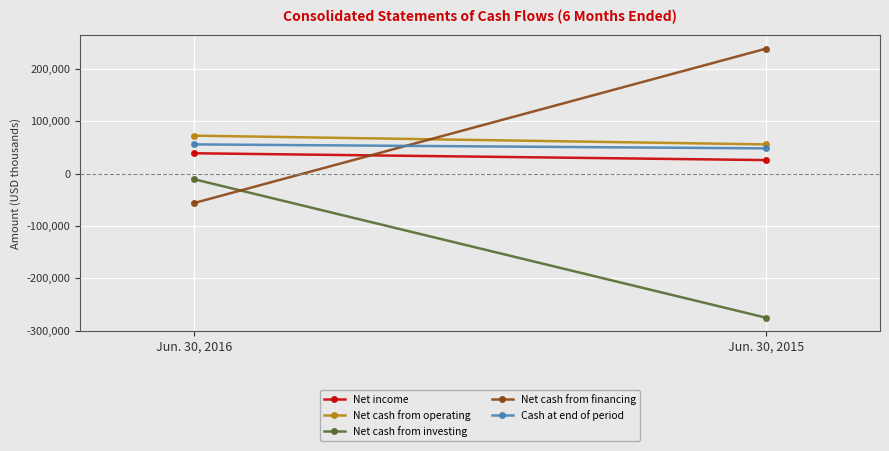

What is the minimum value shown in the chart?

-274769